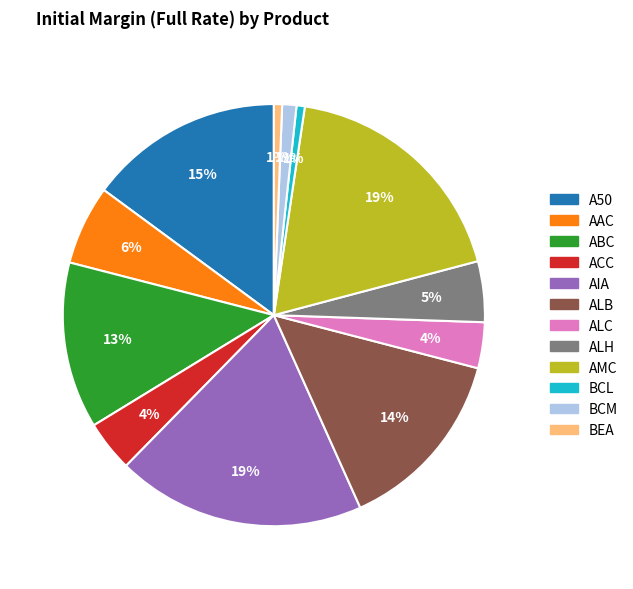

Do A50 and AIA together represent more than half of the pie?

No